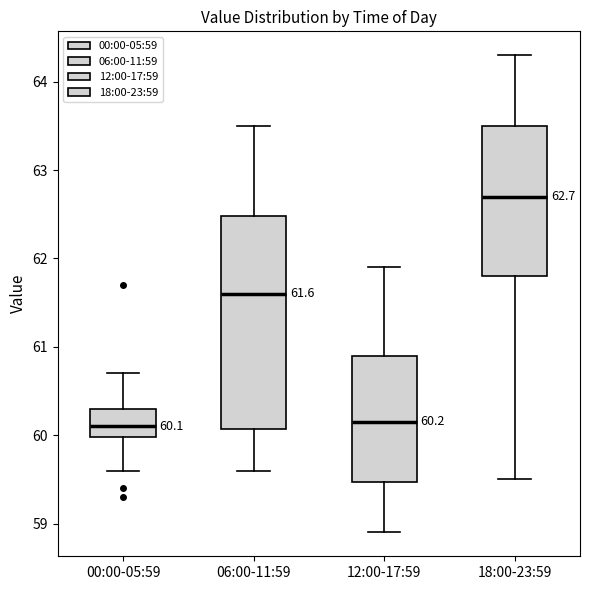

Comparing the boxes themselves (not the whiskers), which one is the tallest?

06:00-11:59